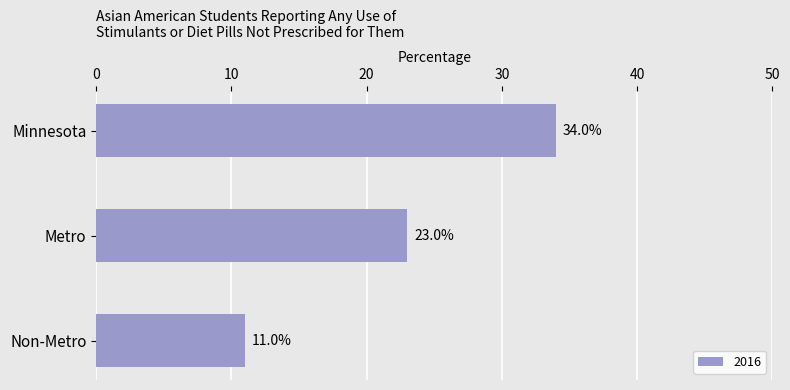

What is the change in value from Metro to Non-Metro?

-12